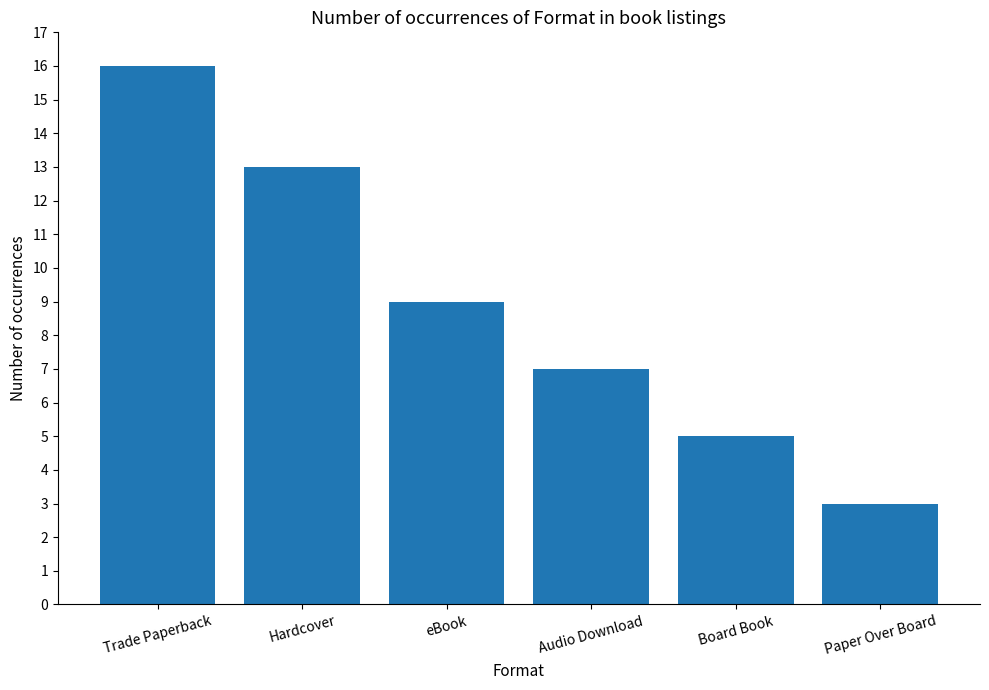

What position from the right is Paper Over Board?

1